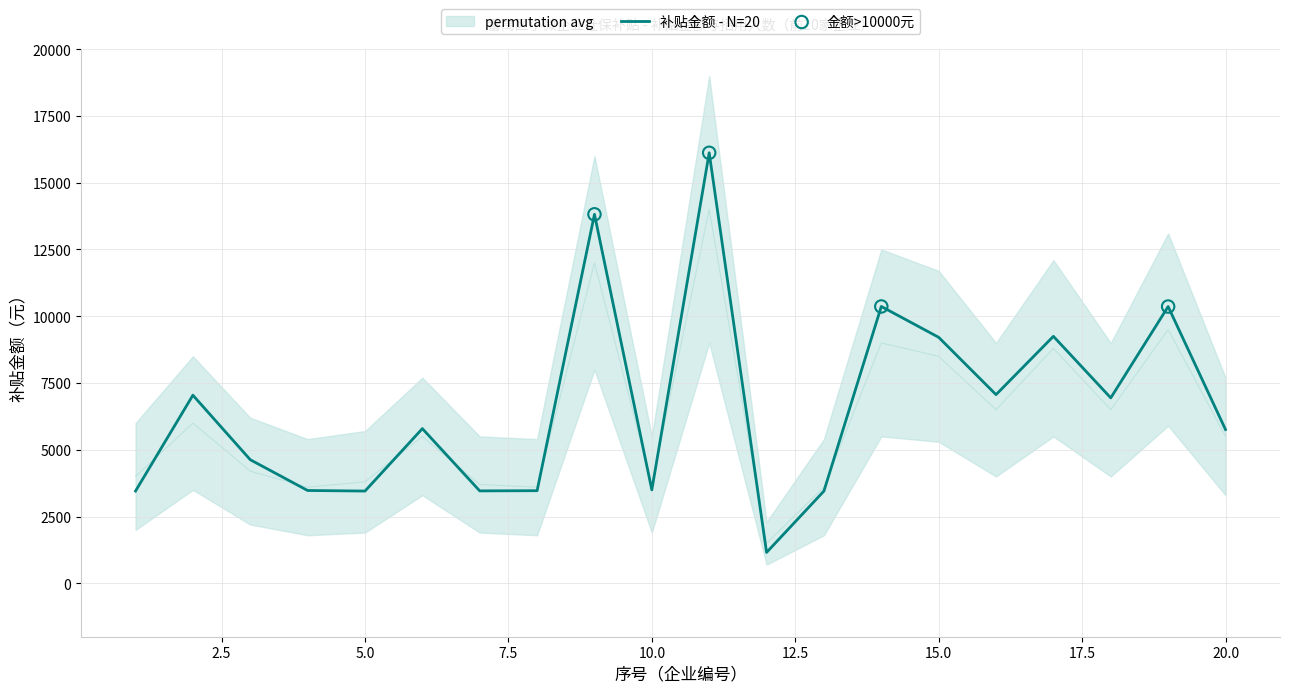

What is the change in value from 12 to 17?

+8092.2